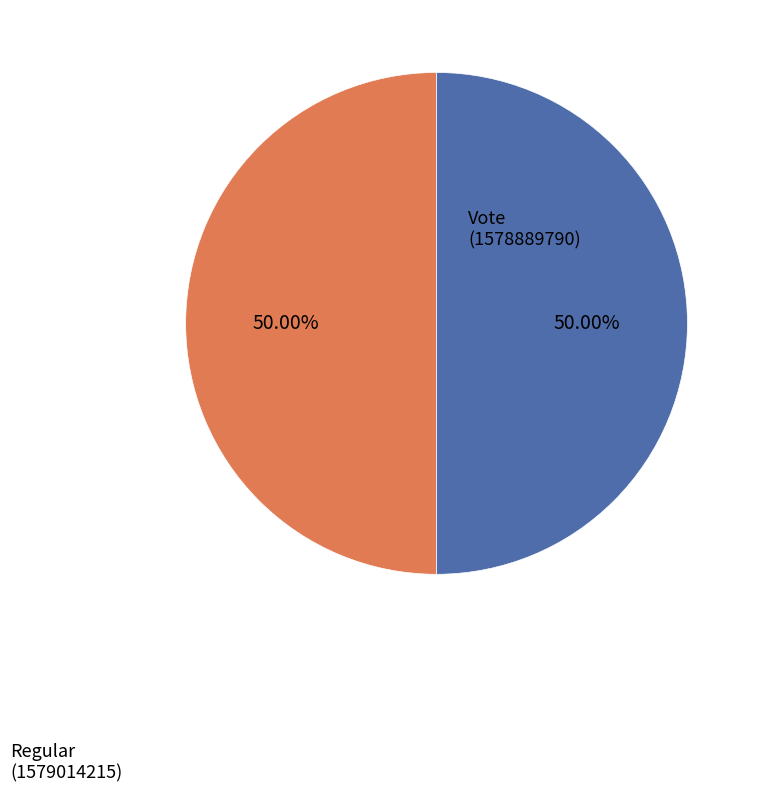

Is the sum of Vote and Regular greater than half?

Yes